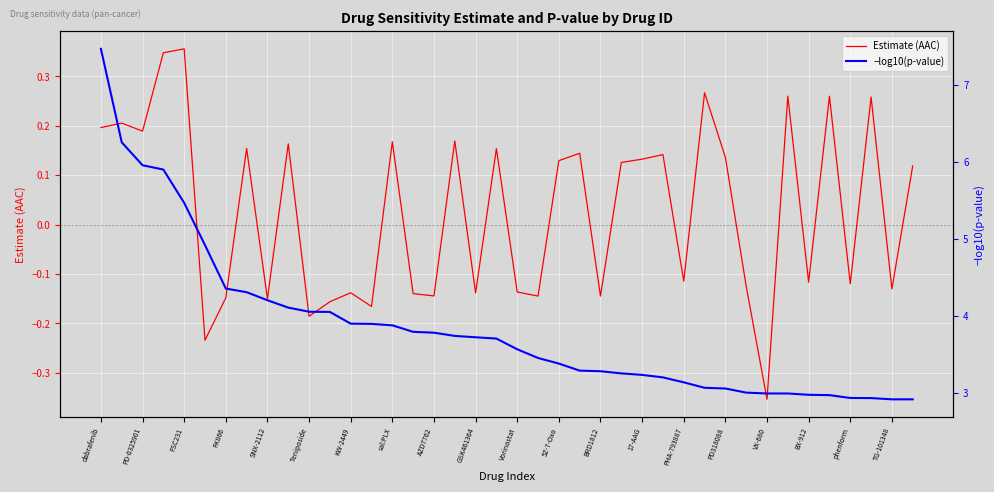

True or false: −log10(p-value) and Estimate (AAC) intersect in this chart.

False